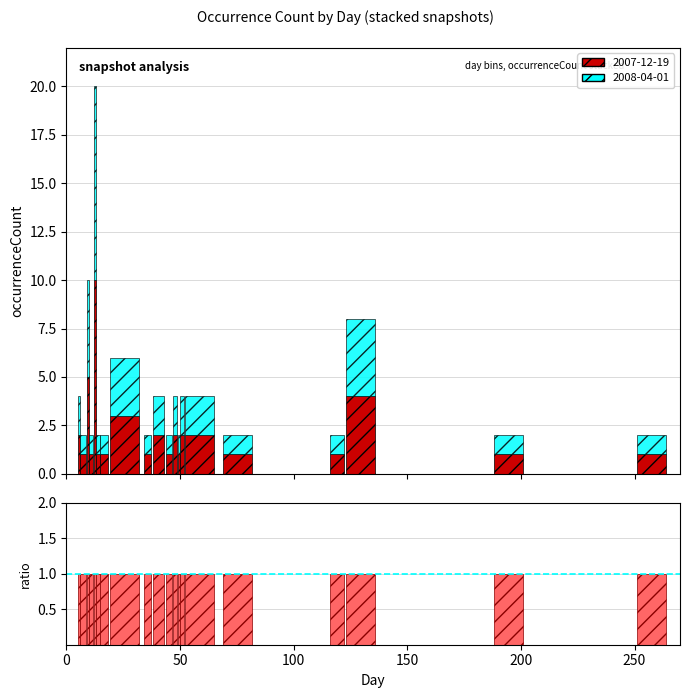

The value at 17 is 5.7. True or false?

False